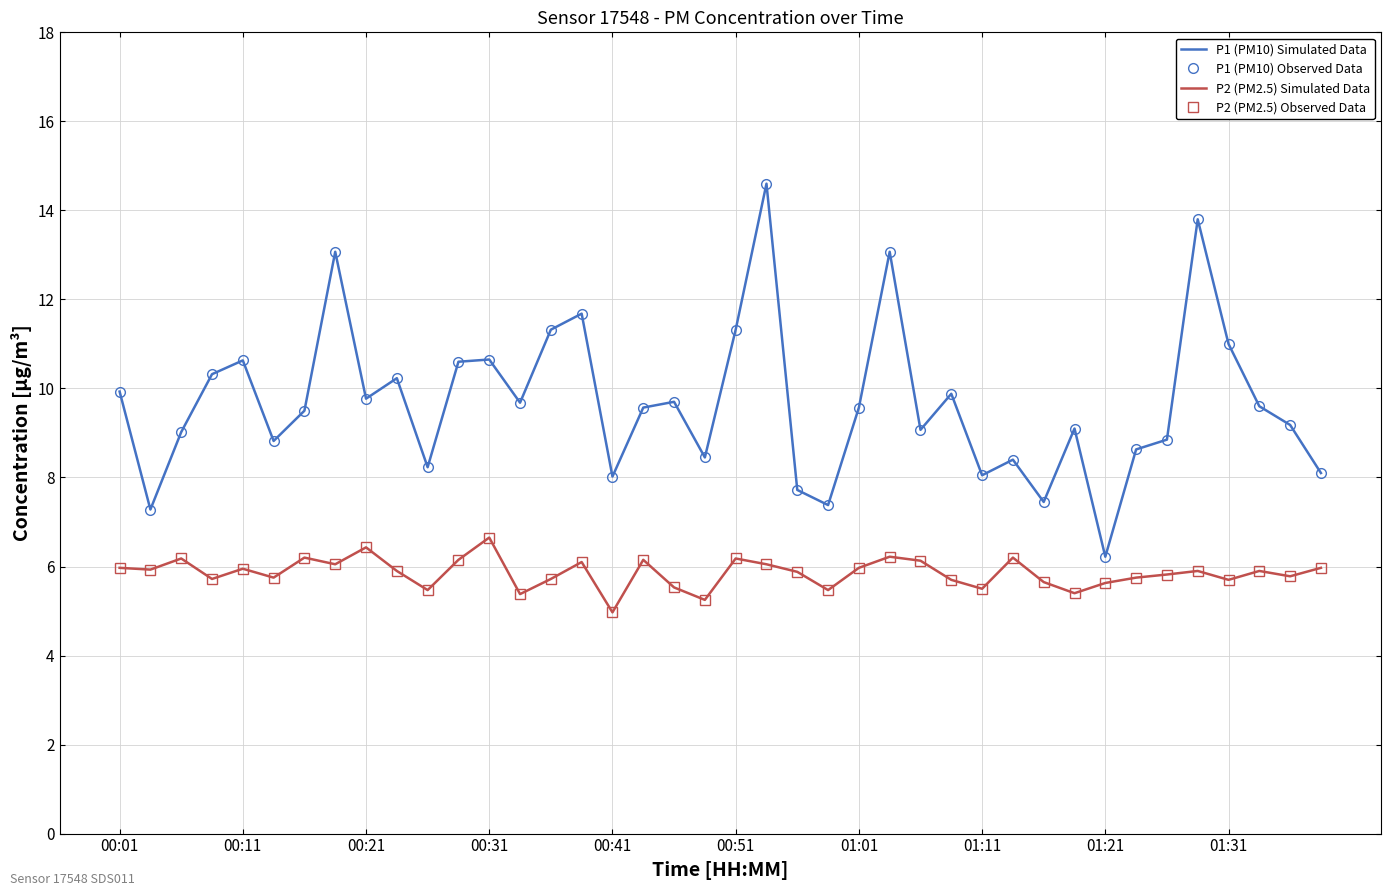

How many lines are shown in the chart?

4